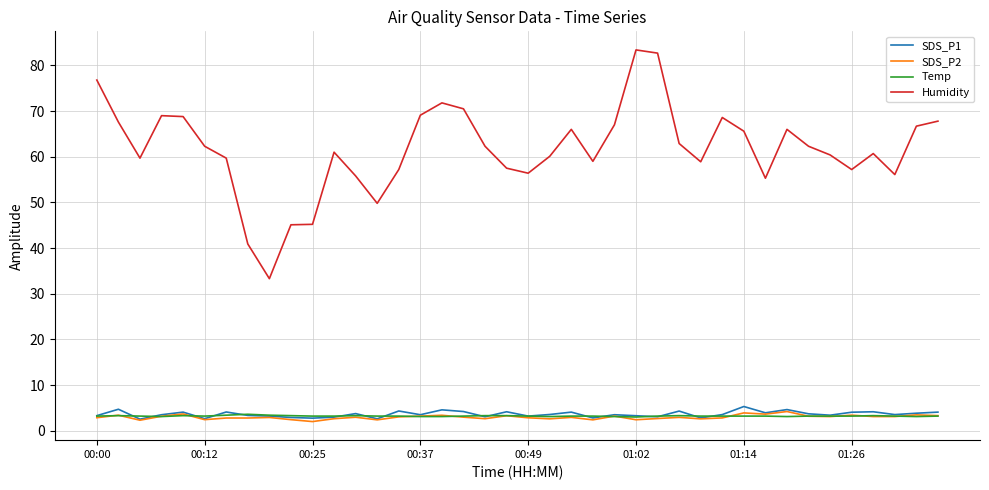

What is the difference between the maximum and minimum values in the SDS_P2 series?

2.2